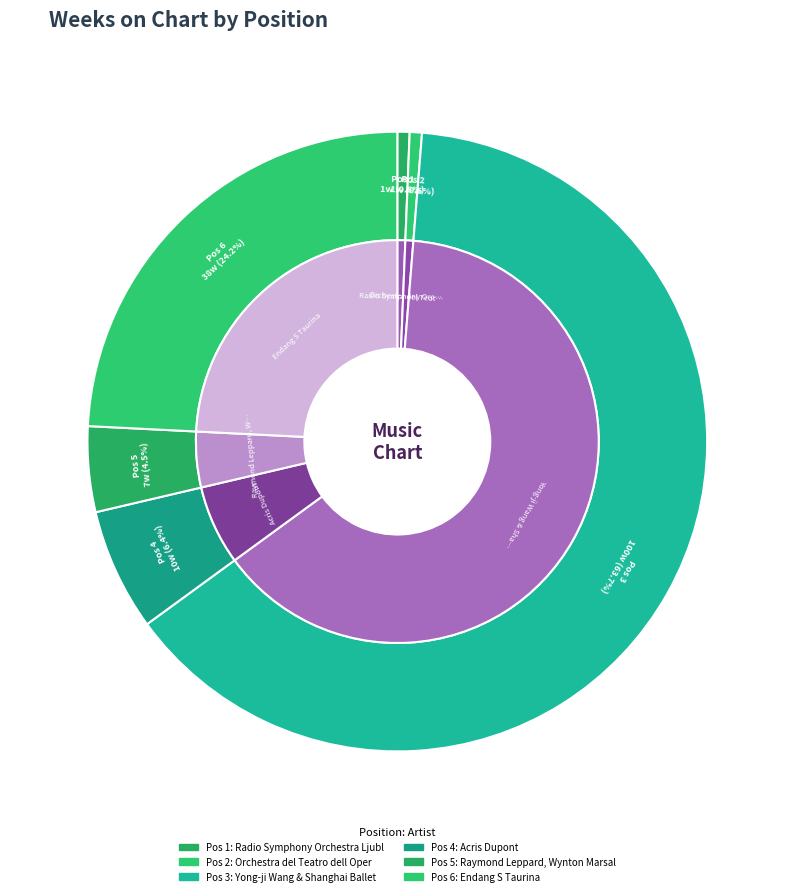

What is the change in value from 4 to 5?

-3